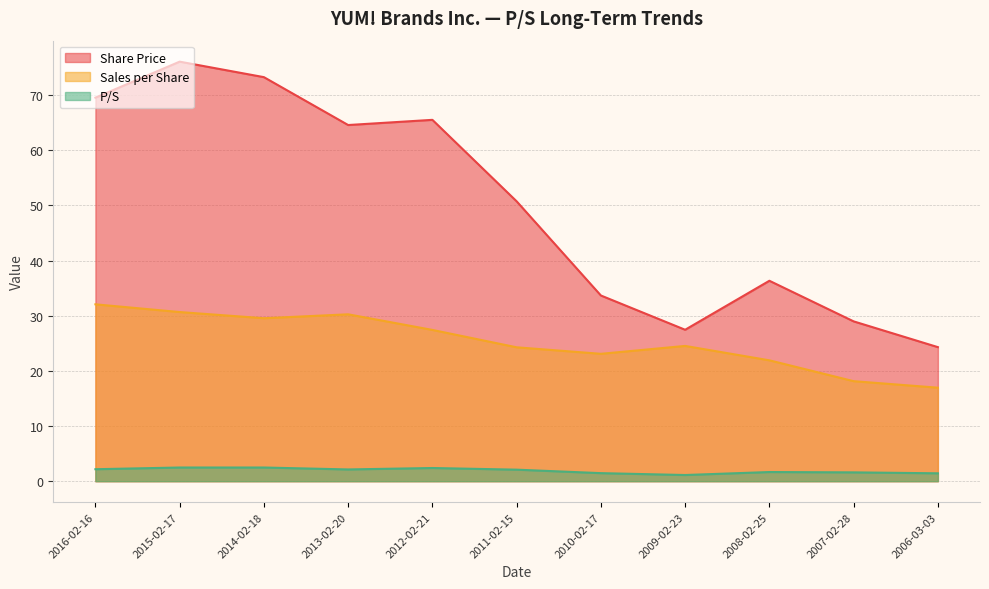

Does the chart have visible grid lines?

Yes